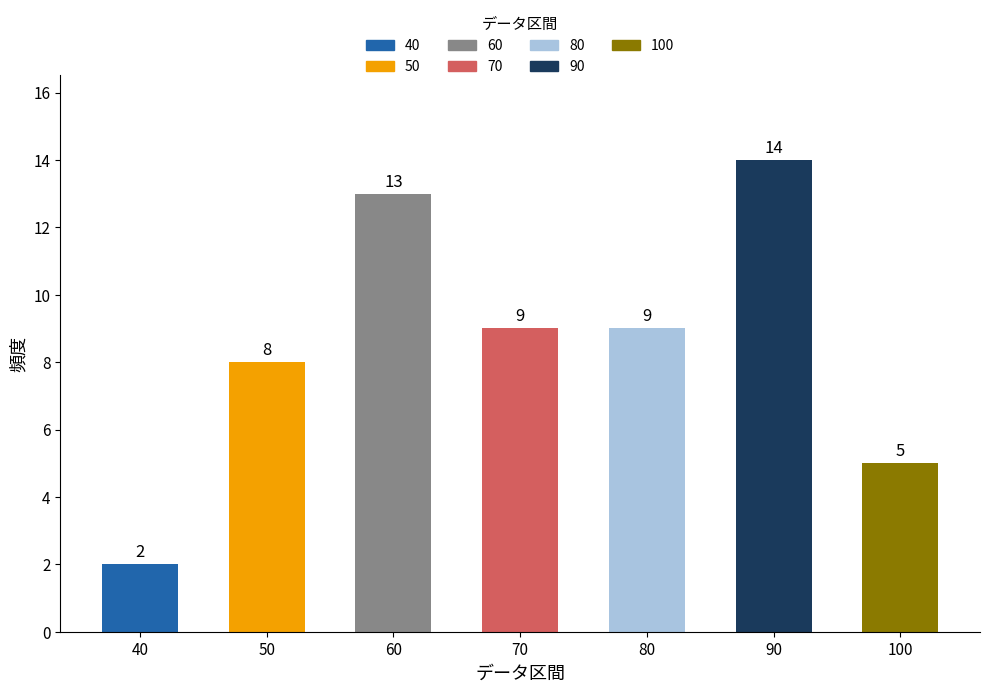

Reading left to right, list all the values displayed in this chart.

40=2	50=8	60=13	70=9	80=9	90=14	100=5